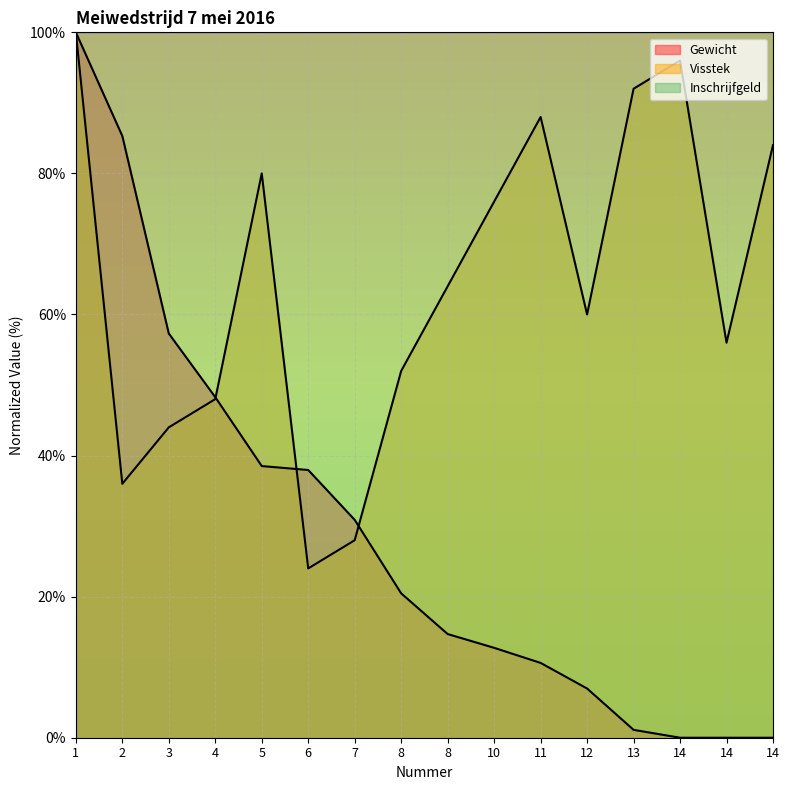

Does the chart display data point markers on the line(s)?

No